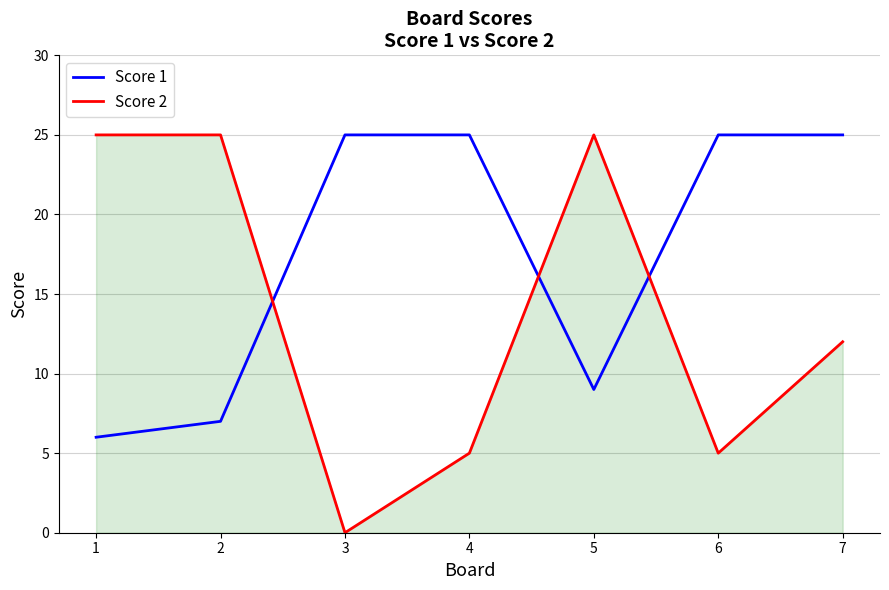

How many intersections are there between Score 1 and Score 2?

3